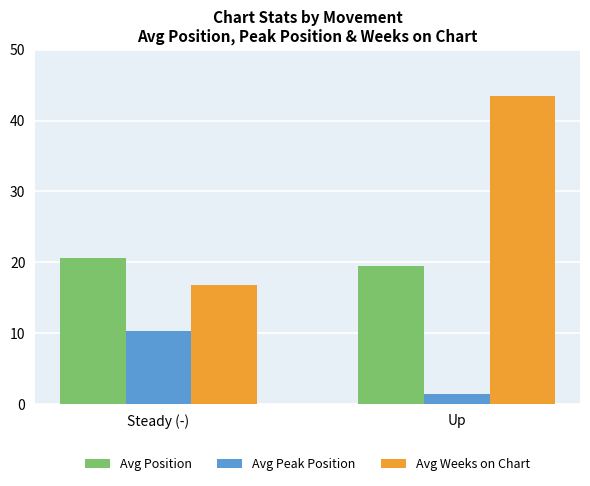

What is the label of the 1st bar from the right?

Up